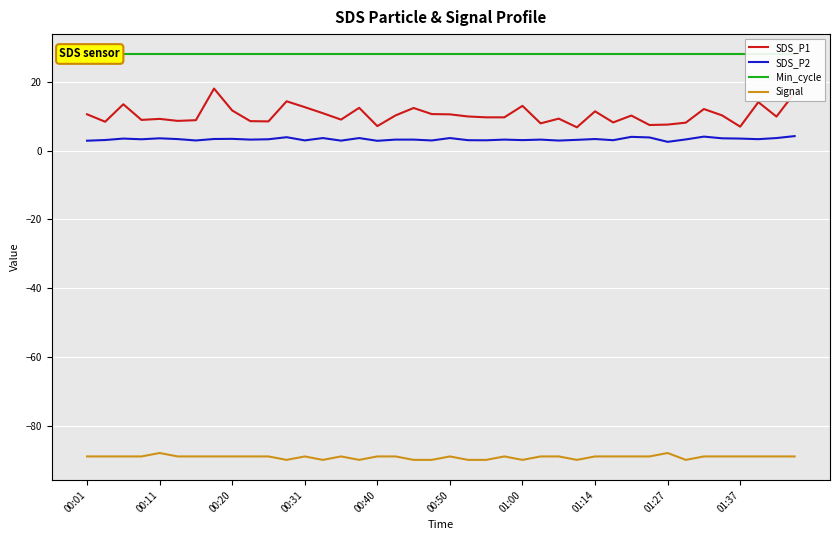

True or false: Min_cycle has more than 0 interior local peaks.

False